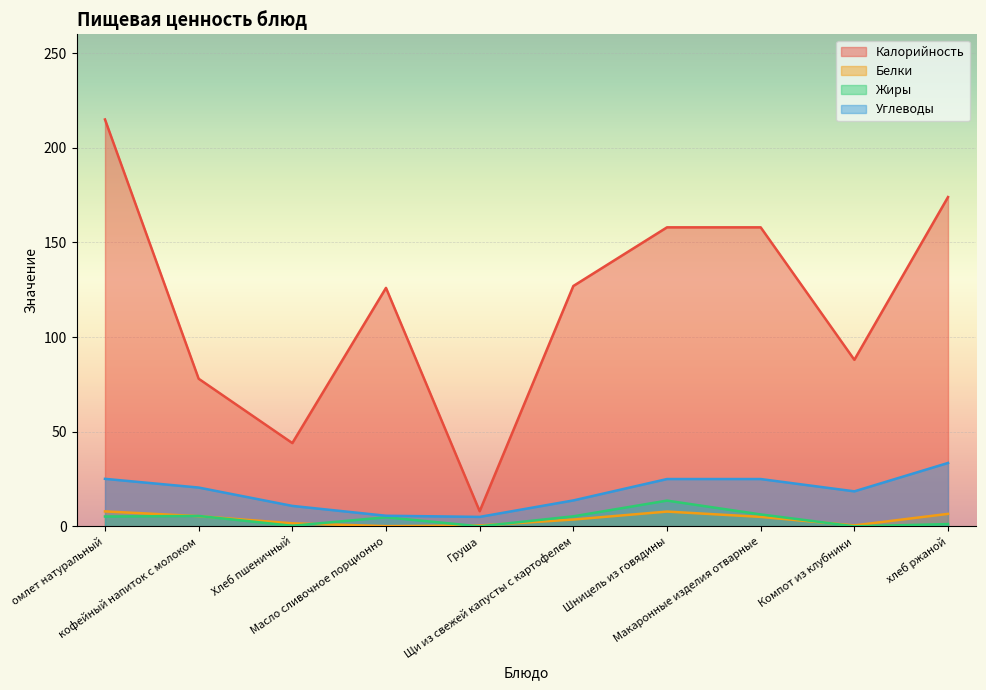

At which category is the sum across all series the highest?

омлет натуральный